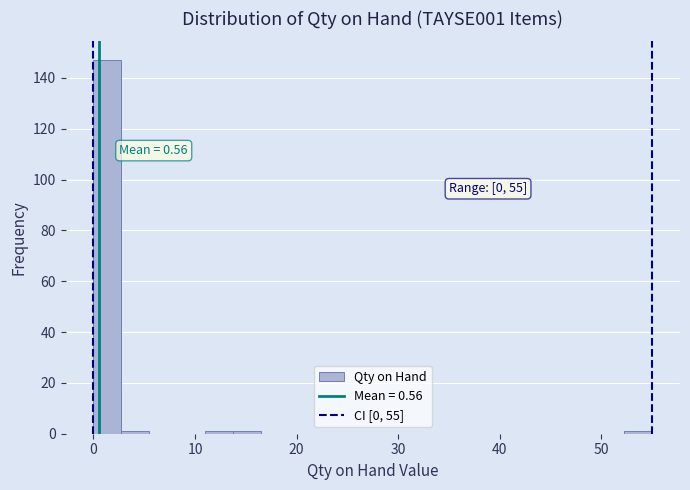

Read against the x-axis, roughly where is the centre of the tallest bar?

1